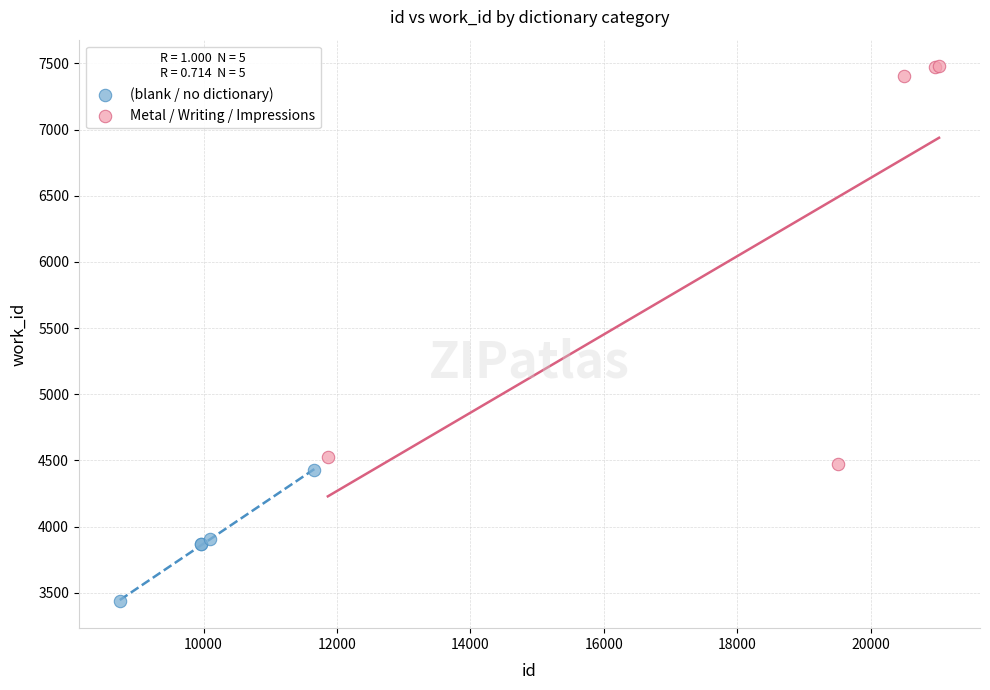

Which series has the widest spread of Y values?

Metal / Writing / Impressions